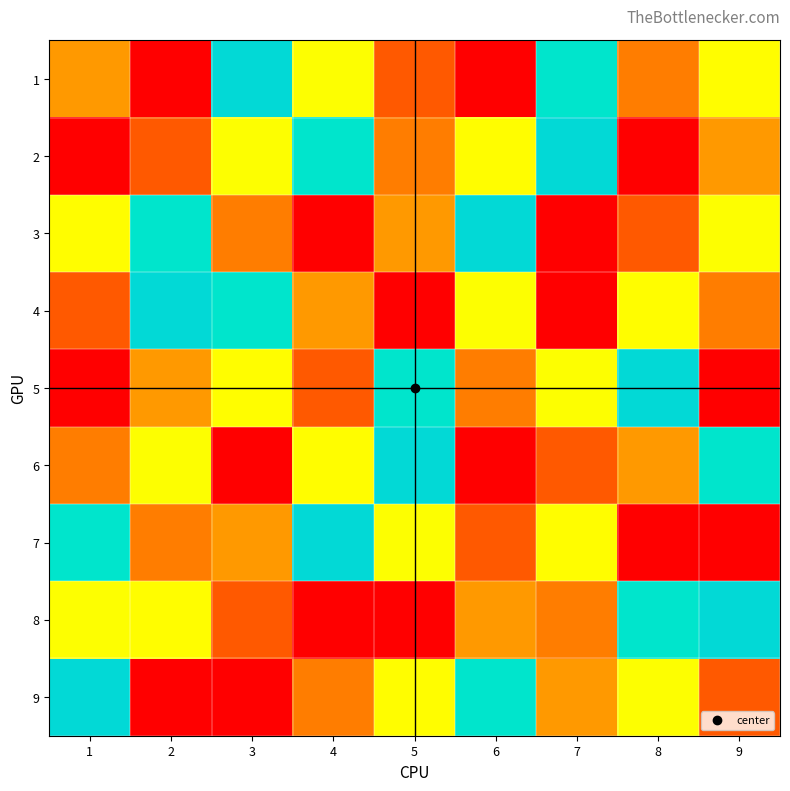

Reading right to left, list all the values displayed in this chart.

1: 9=7	8=8	7=5	6=9	5=2	4=4	3=6	2=1	1=3
2: 9=3	8=1	7=6	6=7	5=8	4=5	3=4	2=2	1=9
3: 9=4	8=2	7=9	6=6	5=3	4=1	3=8	2=5	1=7
4: 9=8	8=7	7=1	6=4	5=9	4=3	3=5	2=6	1=2
5: 9=9	8=6	7=4	6=8	5=5	4=2	3=7	2=3	1=1
6: 9=5	8=3	7=2	6=1	5=6	4=7	3=9	2=4	1=8
7: 9=1	8=9	7=7	6=2	5=4	4=6	3=3	2=8	1=5
8: 9=6	8=5	7=8	6=3	5=1	4=9	3=2	2=7	1=4
9: 9=2	8=4	7=3	6=5	5=7	4=8	3=1	2=9	1=6